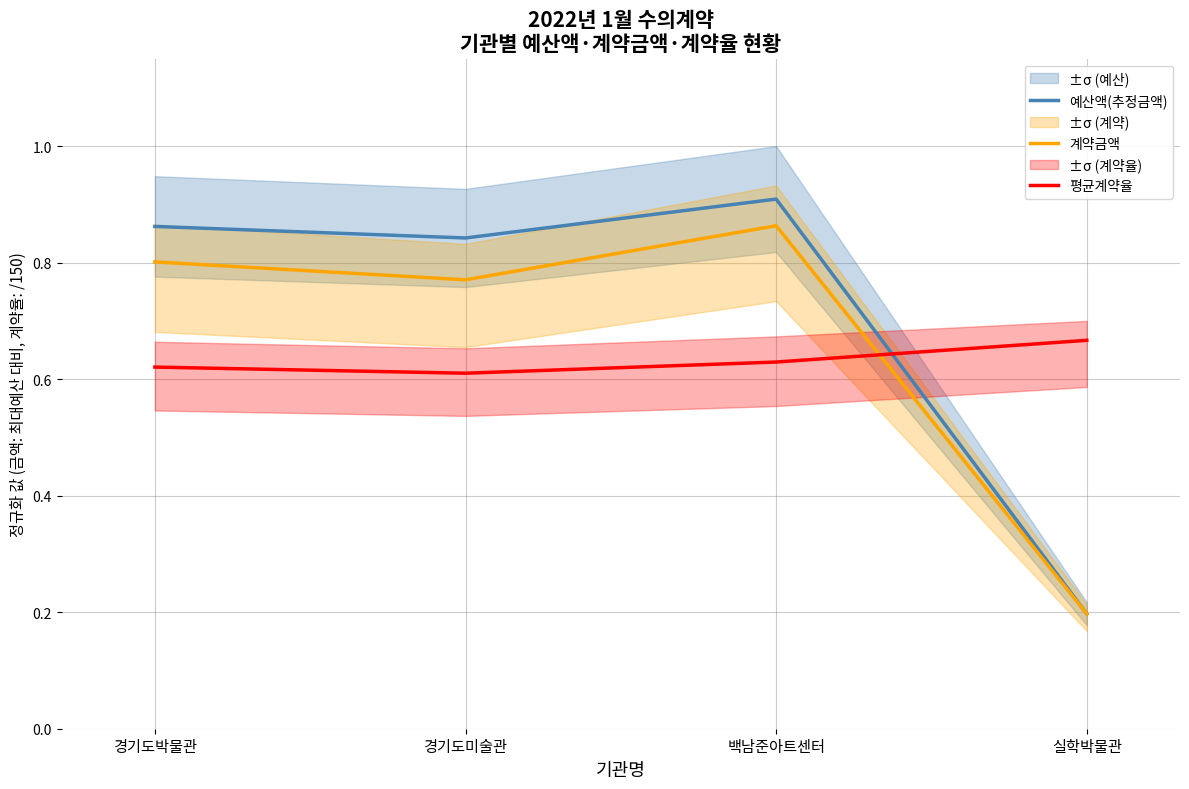

What is the label of the 4th point from the left?

실학박물관